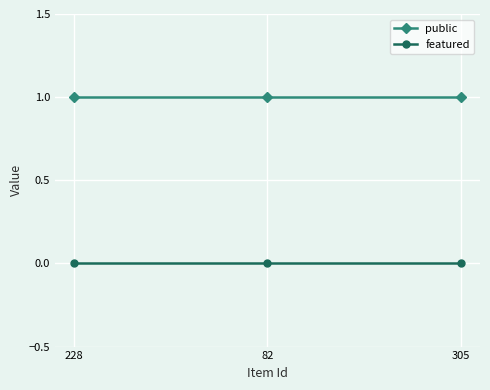

What is the label of the 3rd point from the left?

305